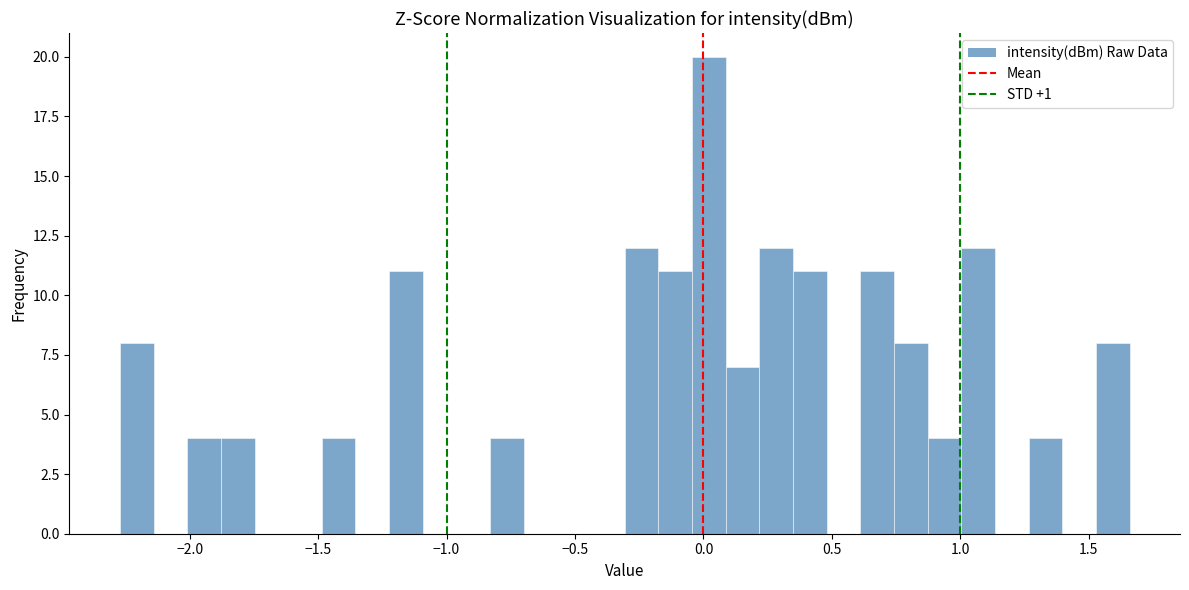

Around what value on the x-axis is the tallest bar? Give the approximate position of its centre, as read against the axis.

0.00